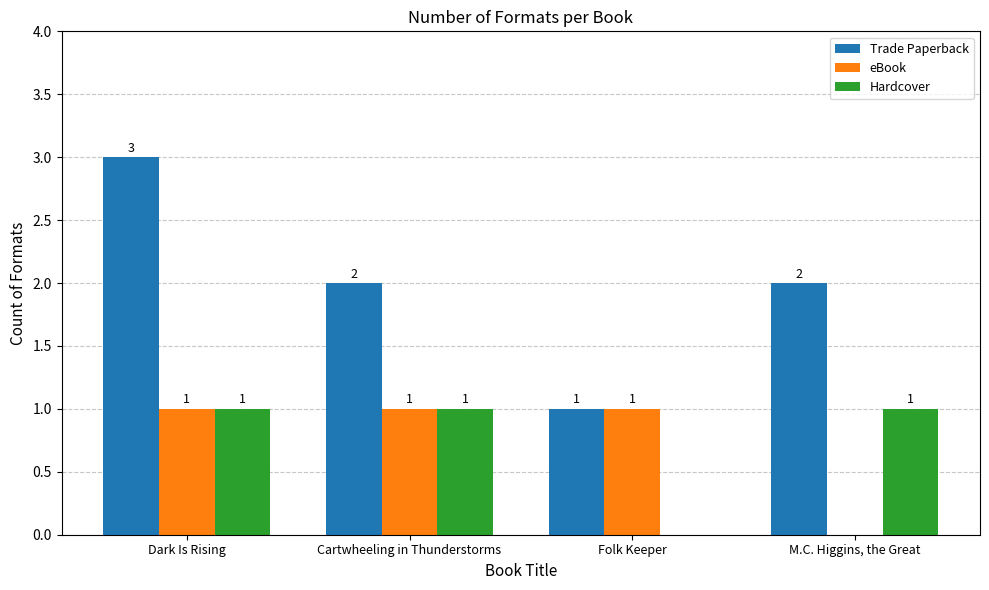

What are all the series names shown in the legend?

Trade Paperback, eBook, Hardcover